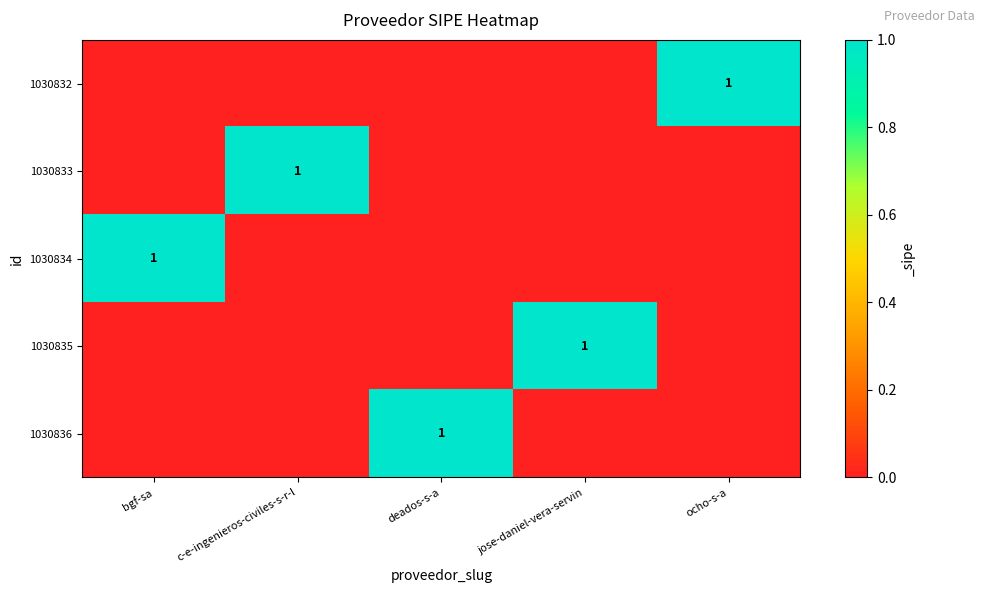

Is it true that 1030835 equals 1 at jose-daniel-vera-servin?

True